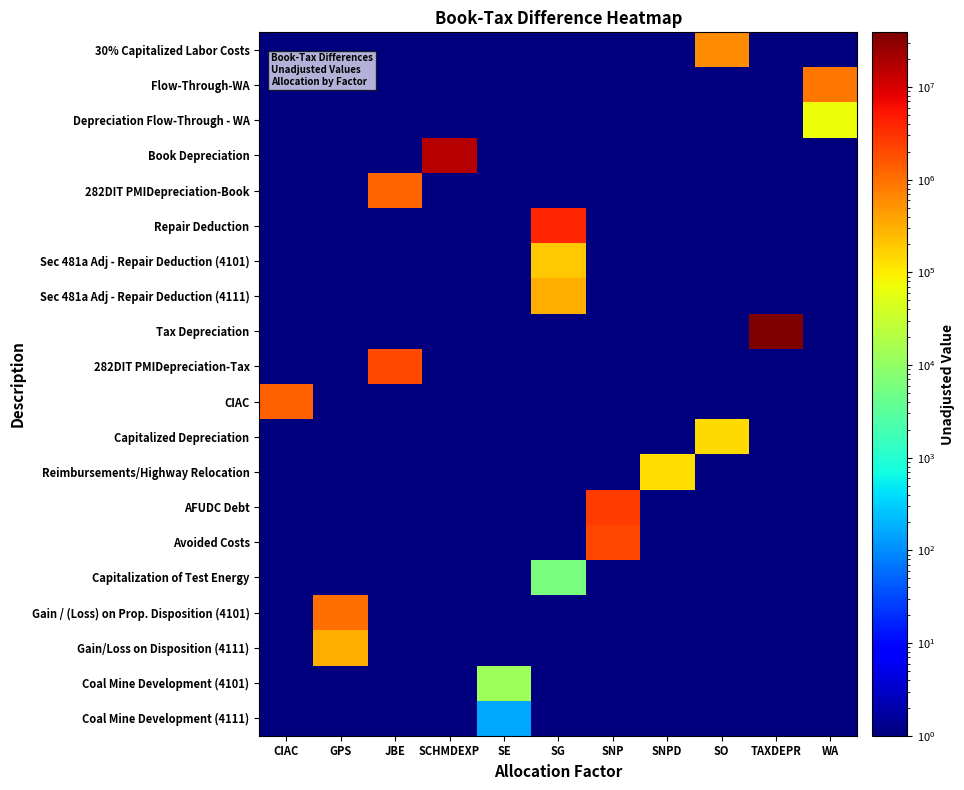

Which has a higher value, JBE or SE?

JBE